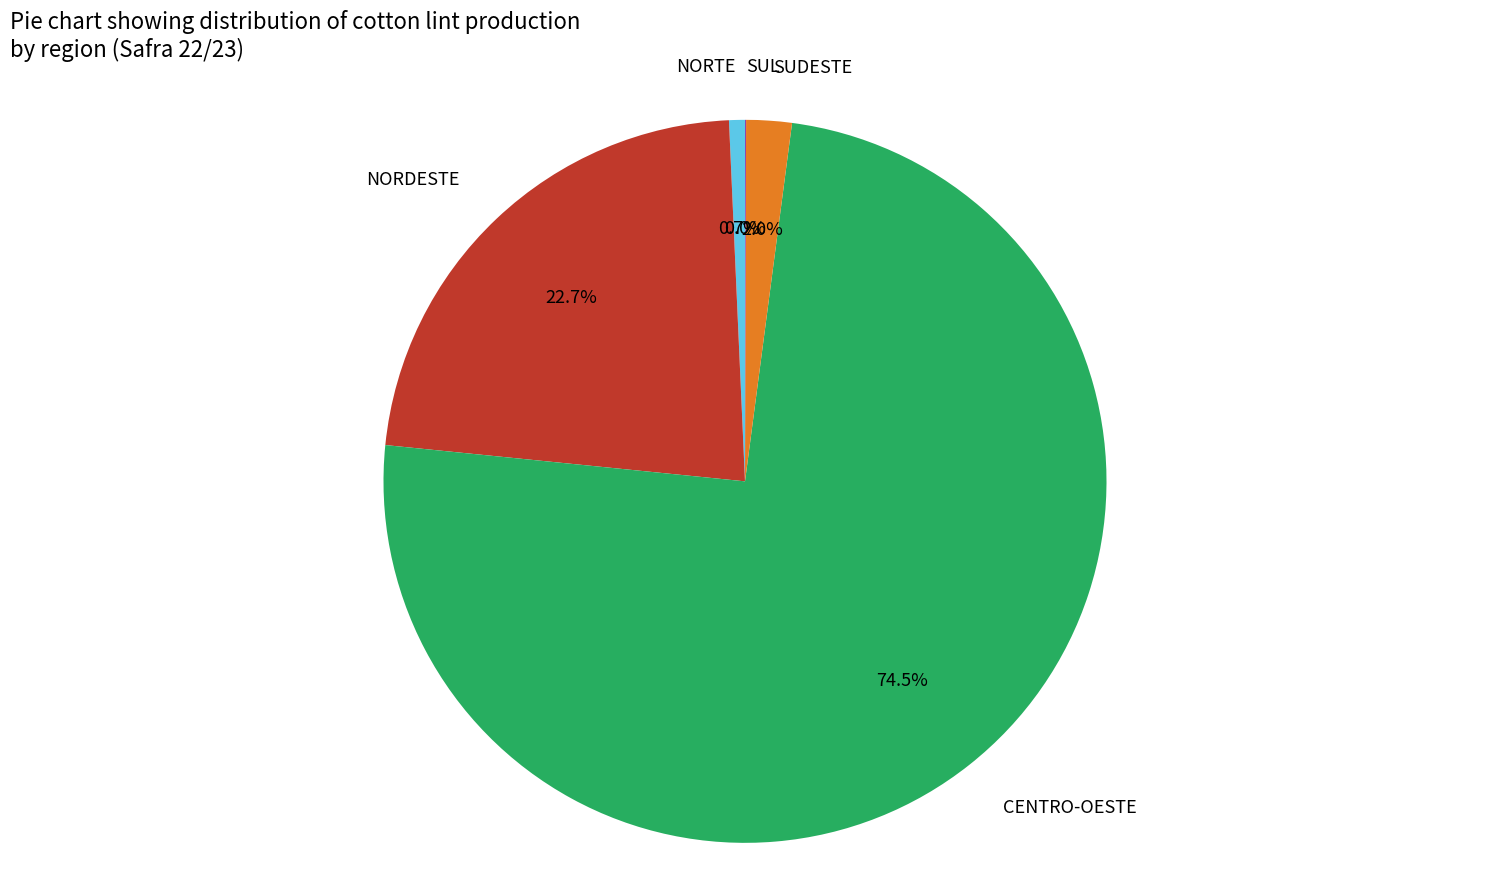

What percentage is the SUDESTE slice, to the nearest percent?

2%